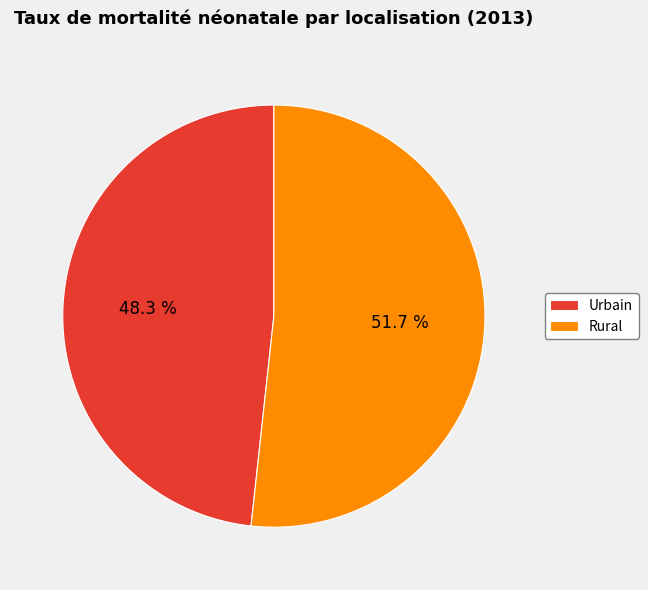

What is the ratio of the value at Rural to the value at Urbain?

1.1